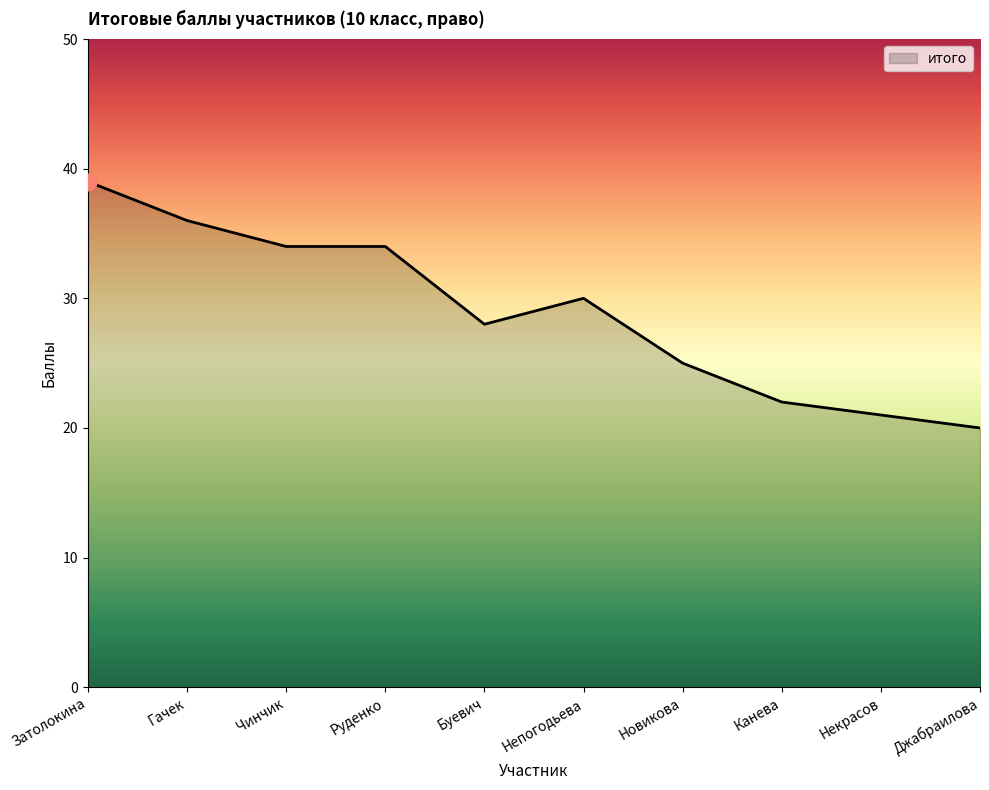

The value at Руденко is 34. True or false?

True